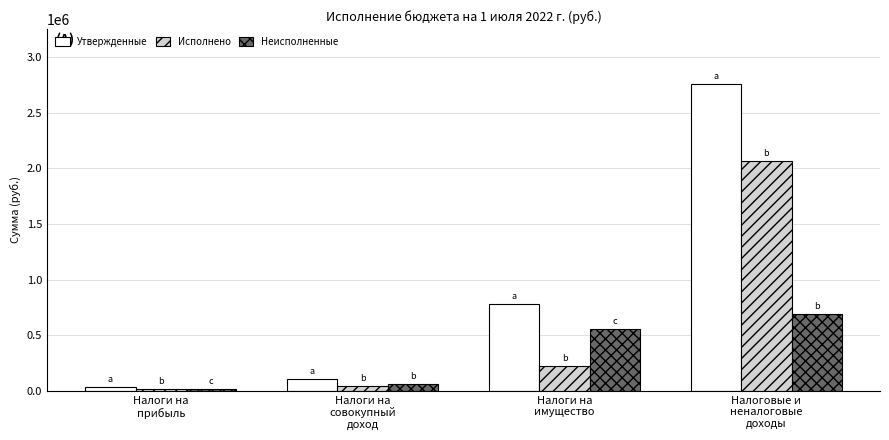

List the series in order of their overall mean, lowest first.

Неисполненные, Исполнено, Утвержденные